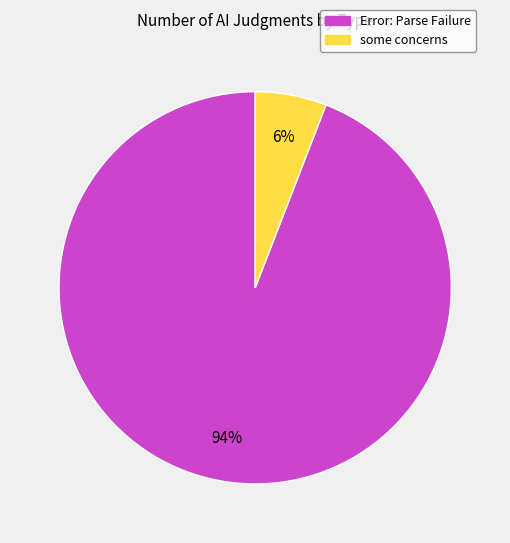

Combined, do some concerns and Error: Parse Failure account for over 50%?

Yes